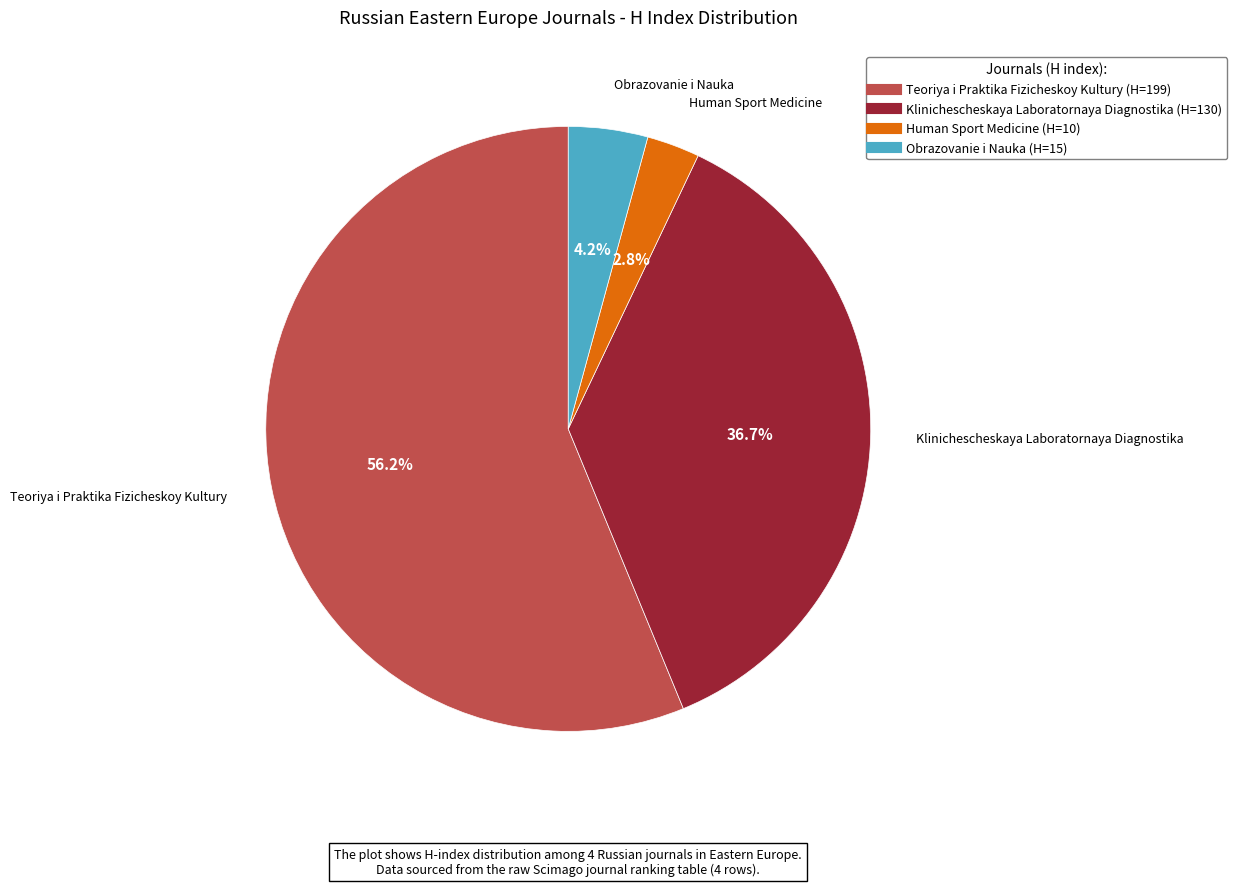

Which has a higher value, Teoriya i Praktika Fizicheskoy Kultury or Human Sport Medicine?

Teoriya i Praktika Fizicheskoy Kultury